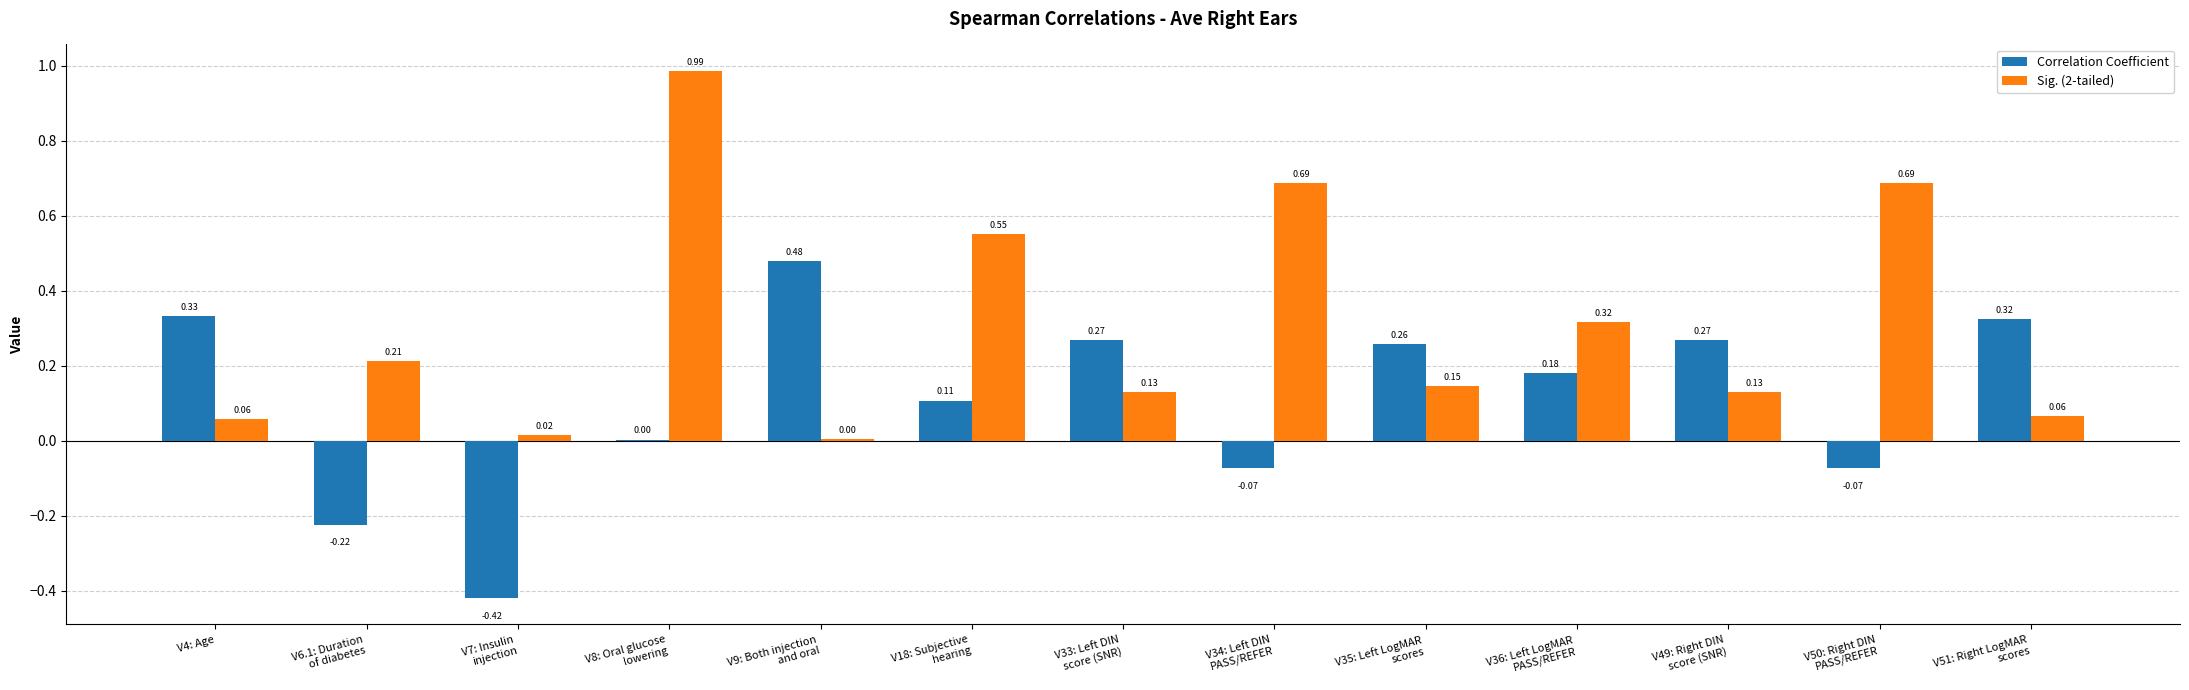

How many series are shown in this chart?

2